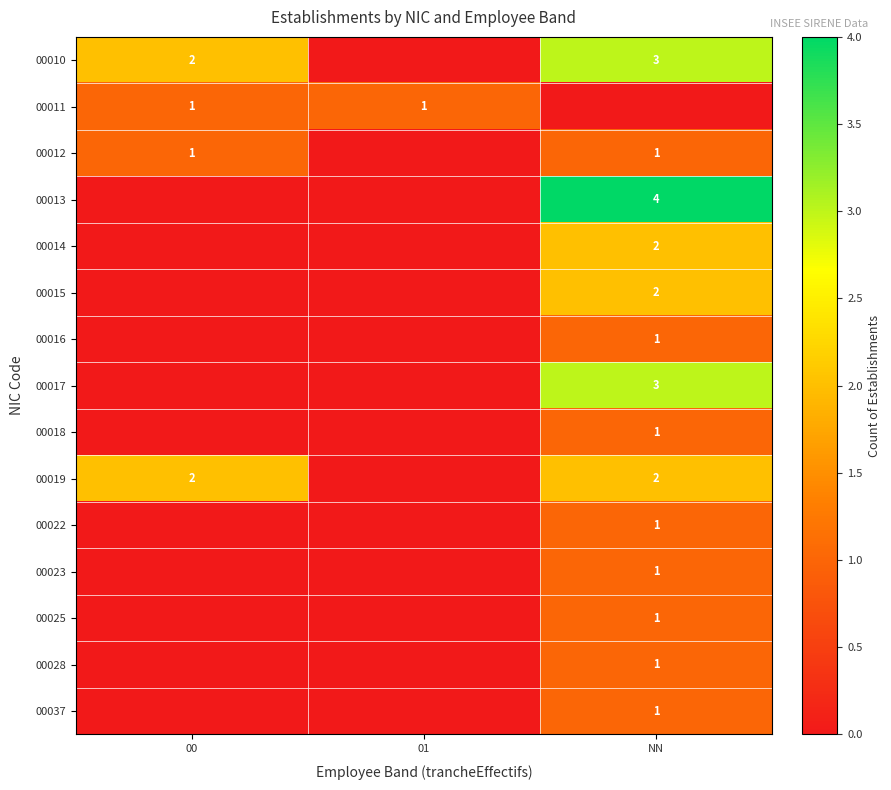

The value of 00028 at NN is 1. True or false?

True